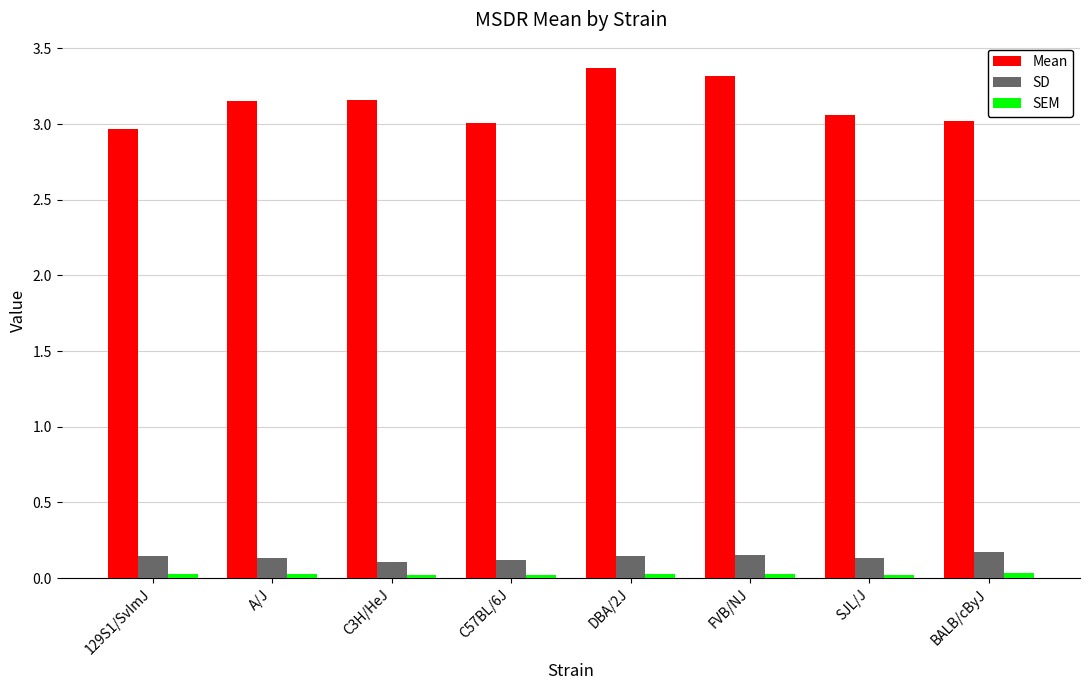

What is the maximum value shown in the chart?

3.4